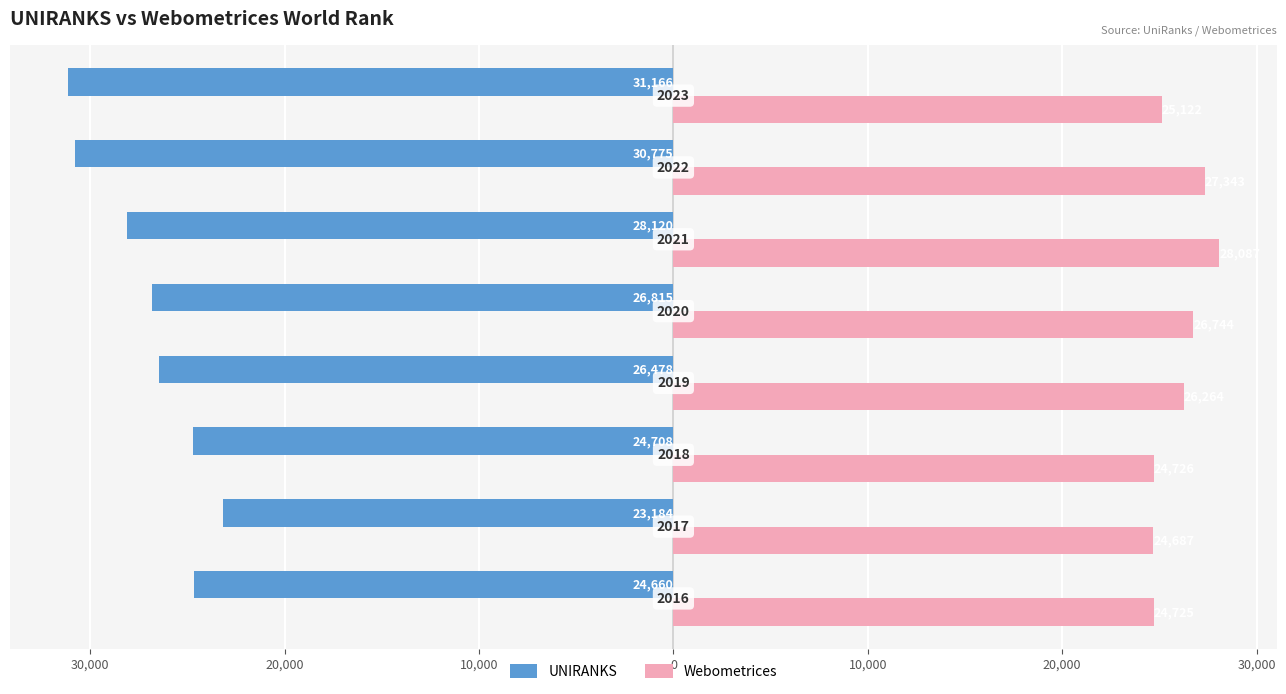

What are all the series names shown in the legend?

UNIRANKS, Webometrices